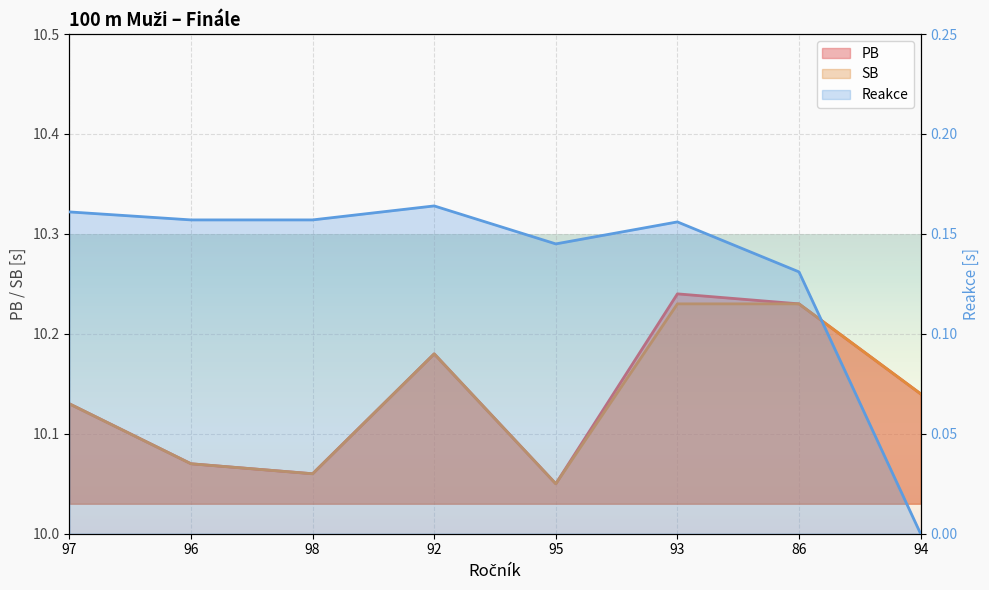

The value of Reakce at 96 is 0.2. True or false?

False